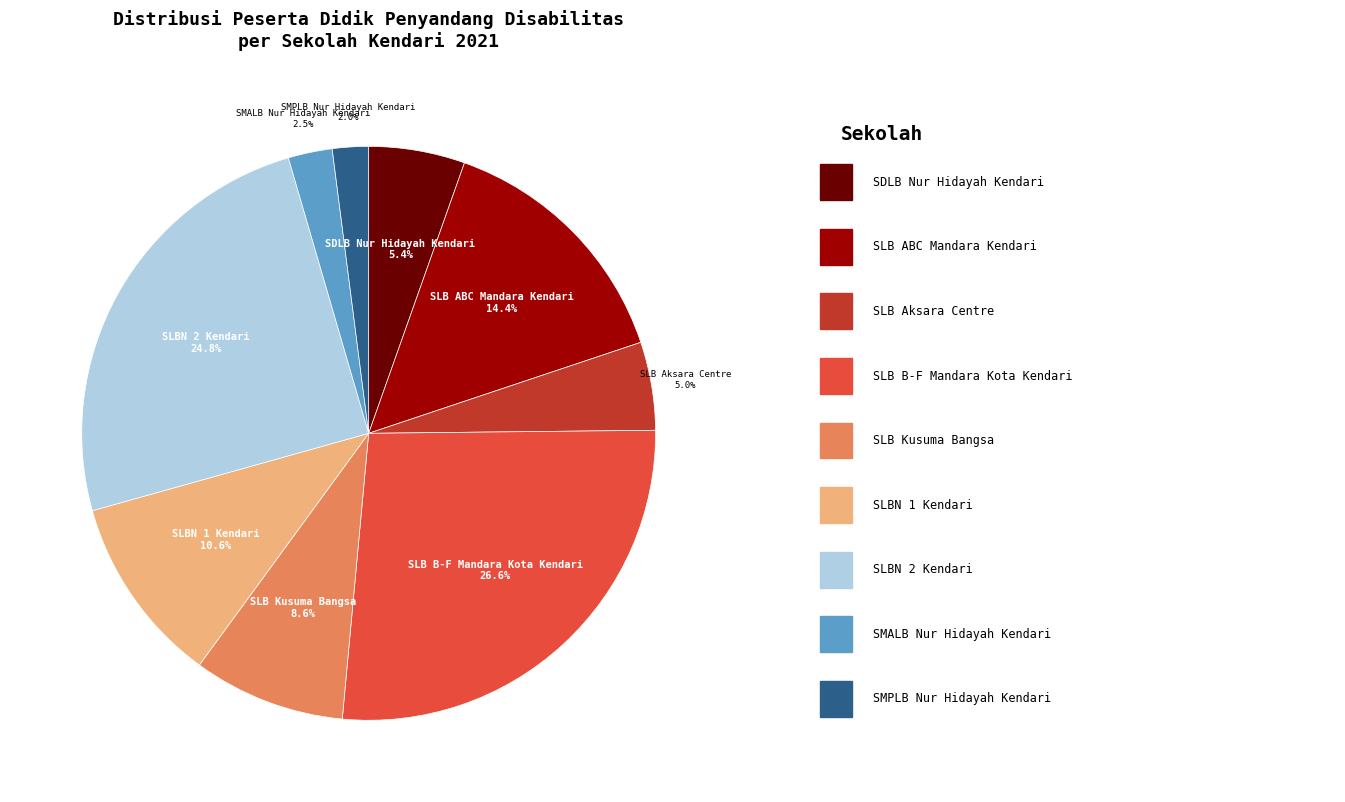

To the nearest percent, what is the average slice percentage?

11%